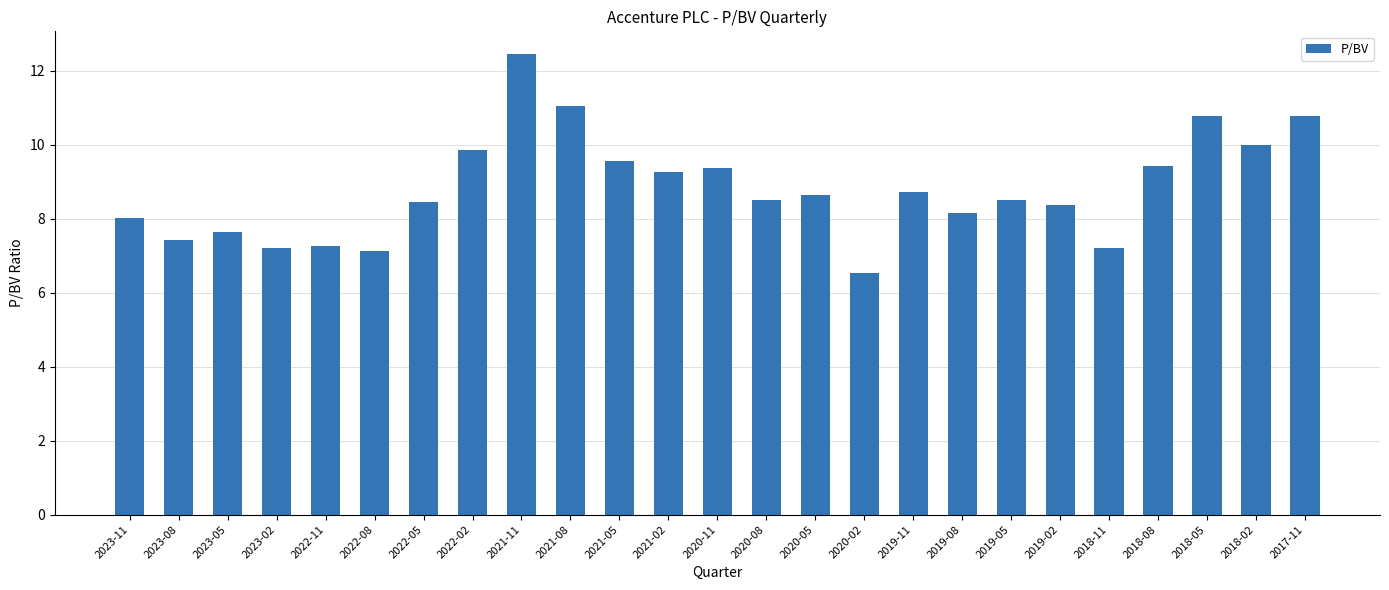

Read the value at 2019-08.

8.2